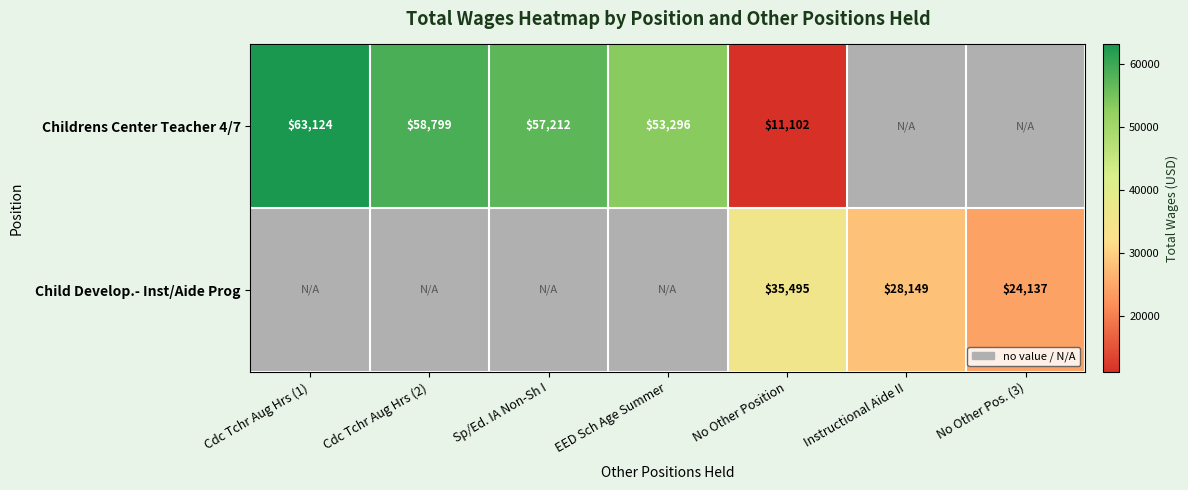

What is the greatest value displayed?

63124.0